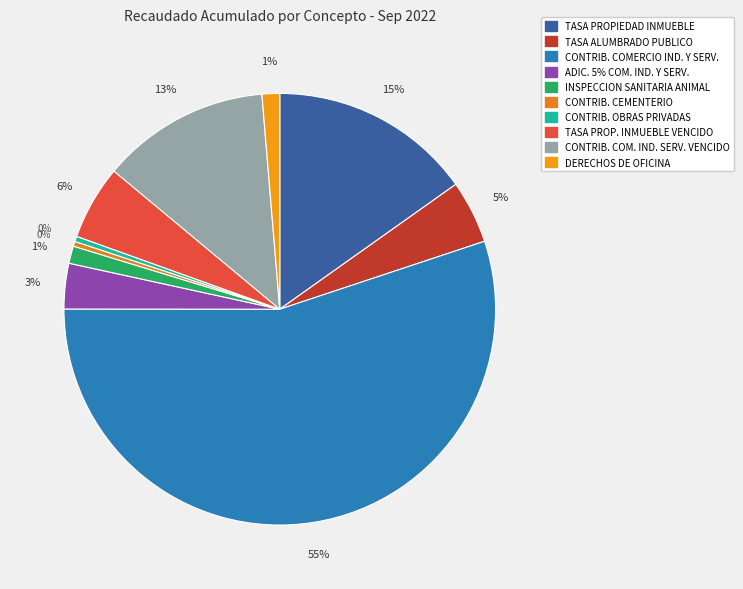

To the nearest percent, what portion does ADIC. 5% COM. IND. Y SERV. represent?

3%